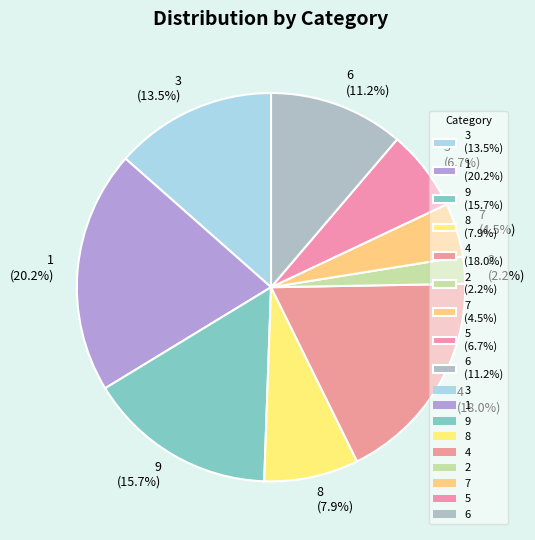

How many slices are in this pie chart?

9